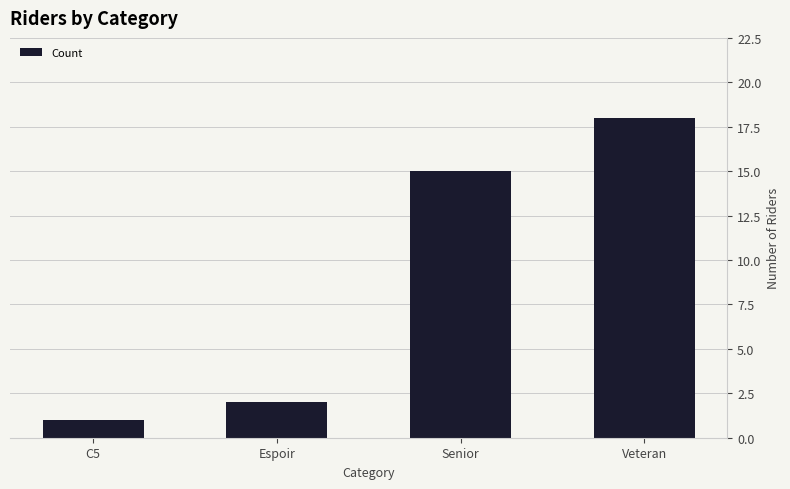

Does the chart contain any negative values?

No